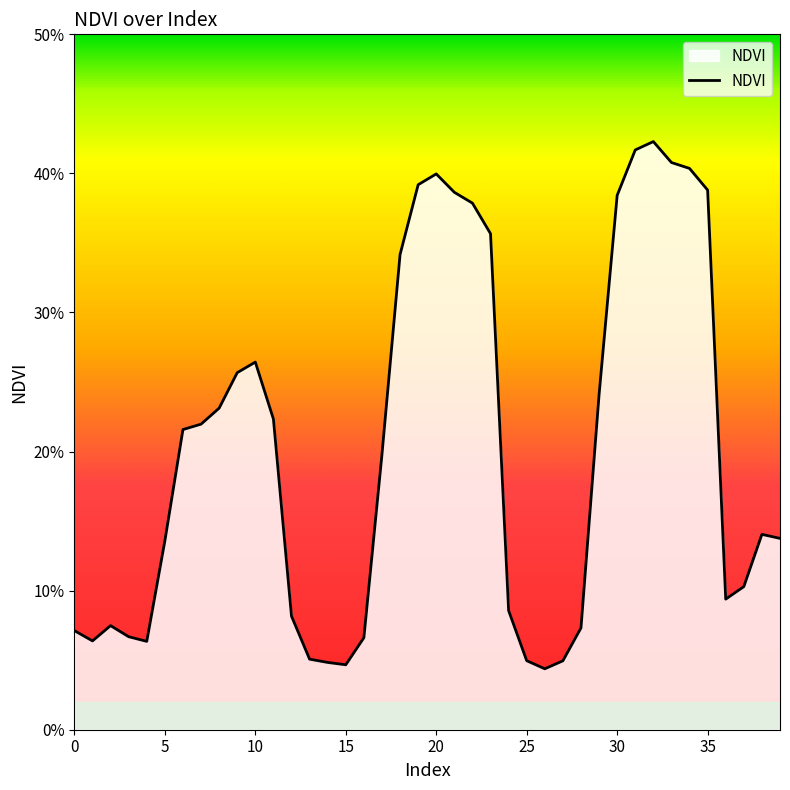

What is the value of the 20th point from the left?

0.4